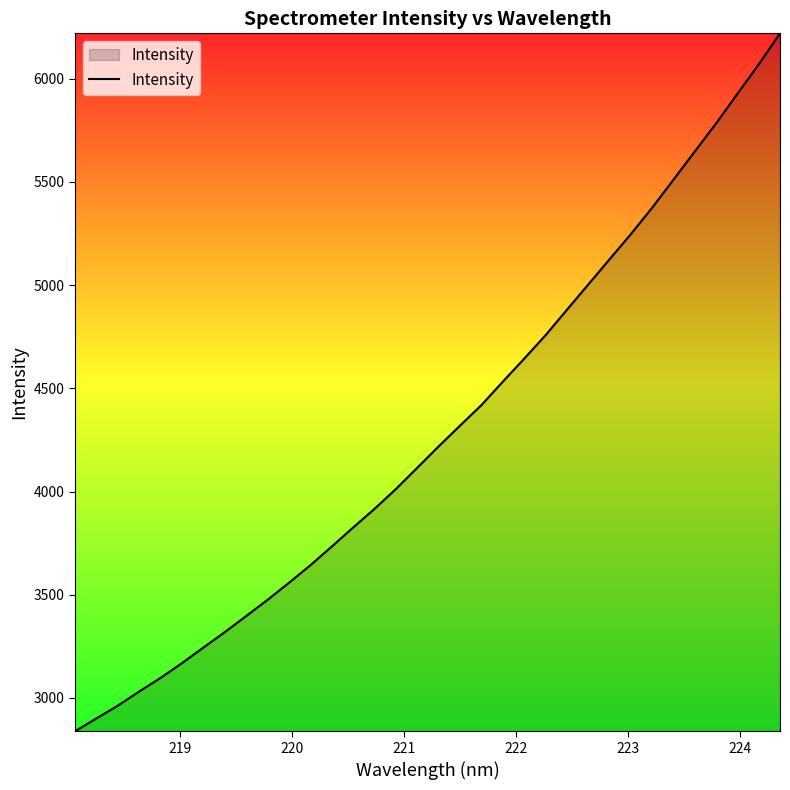

What is the difference between the maximum and minimum values?

3381.8